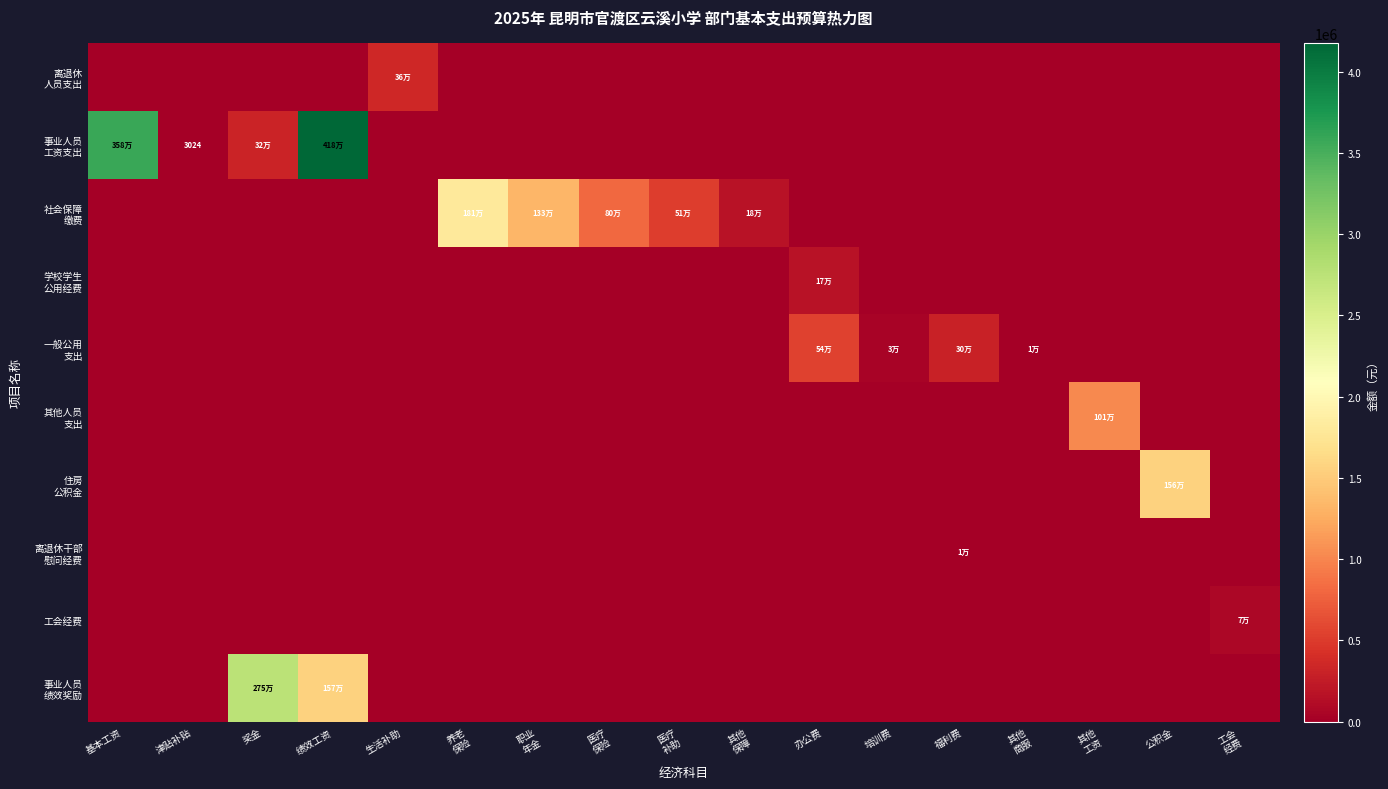

How many positive values does the 事业人员 绩效奖励 series have?

2